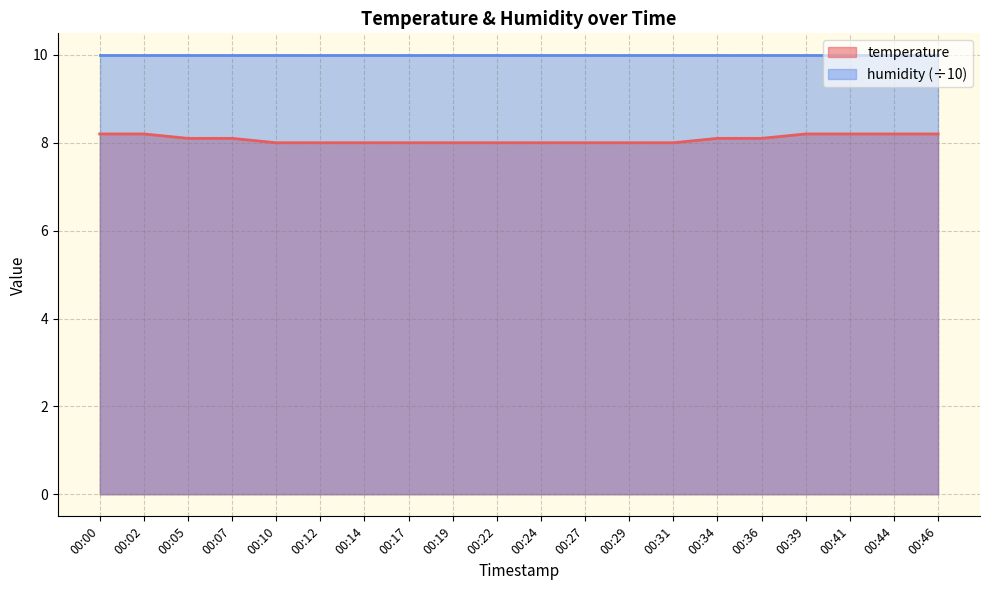

Where is the data nearest to the value 8?

00:10